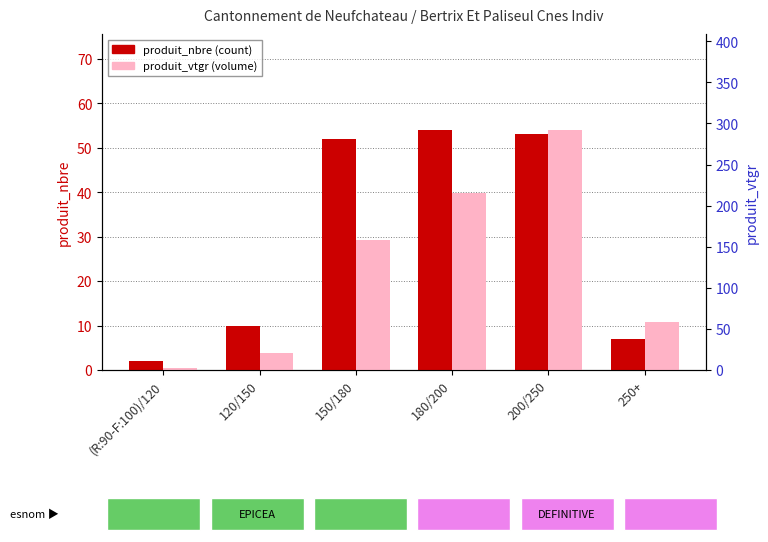

What is the lowest value of the produit_nbre series?

2.0